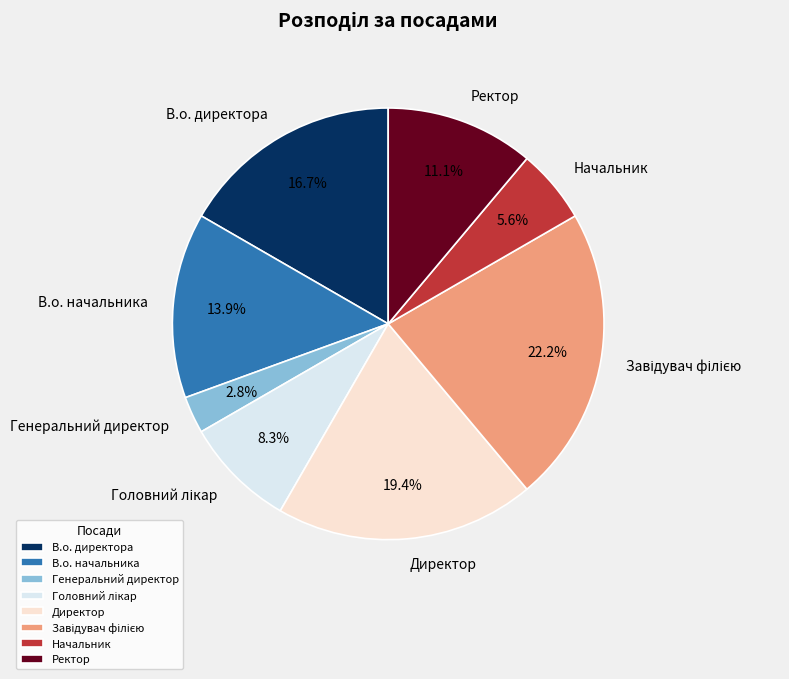

To the nearest percent, what is the difference between the В.о. директора and В.о. начальника slice percentages?

3%